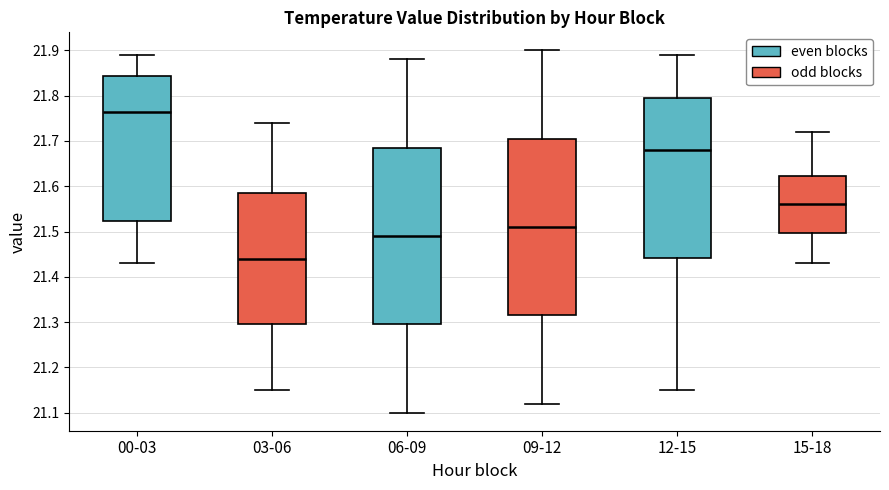

Reading left to right, transcribe this box plot: for each box, give where its median line is, the range the box spans, and where its two whiskers end, as read against the y-axis. The values are not printed on the chart, so give them approximately, as read against the axis.

00-03: median 21.77, box 21.52 to 21.84, whiskers 21.43 to 21.89
03-06: median 21.44, box 21.30 to 21.59, whiskers 21.15 to 21.74
06-09: median 21.49, box 21.30 to 21.69, whiskers 21.10 to 21.88
09-12: median 21.51, box 21.32 to 21.71, whiskers 21.12 to 21.90
12-15: median 21.68, box 21.44 to 21.80, whiskers 21.15 to 21.89
15-18: median 21.56, box 21.50 to 21.62, whiskers 21.43 to 21.72